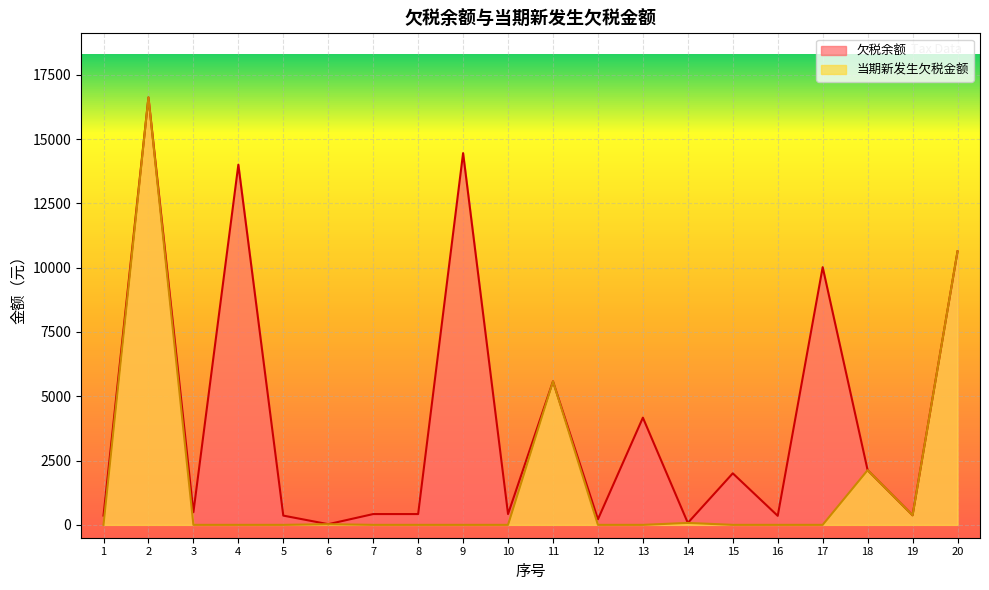

True or false: 当期新发生欠税金额 has a value of -6915.1 at 16.

False